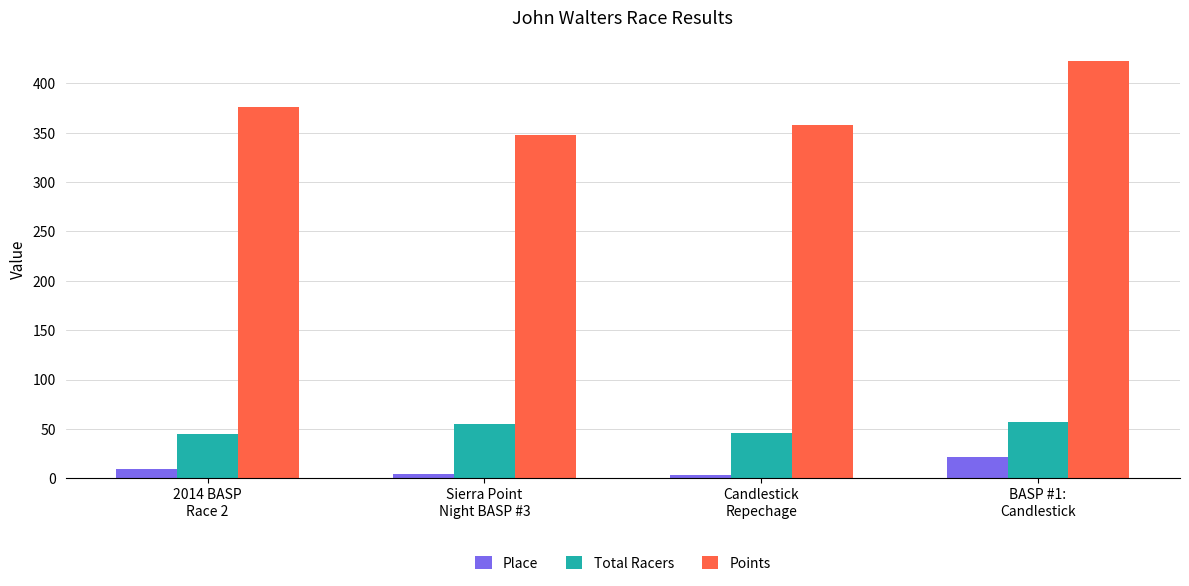

What is the average value of the Place series?

9.5